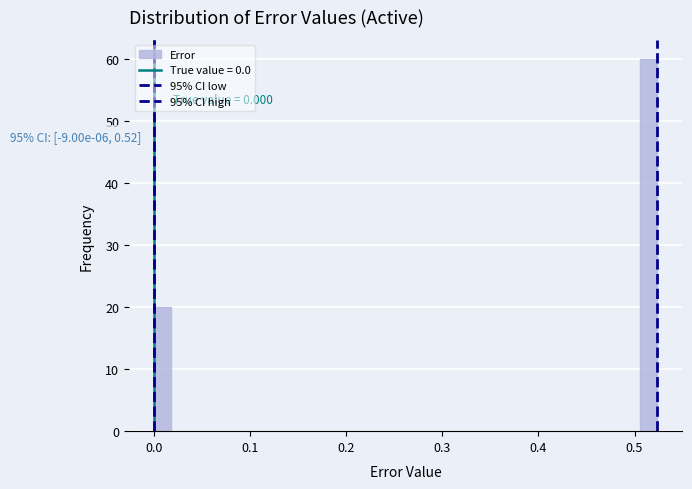

Around what value on the x-axis is the tallest bar? Give the approximate position of its centre, as read against the axis.

0.51